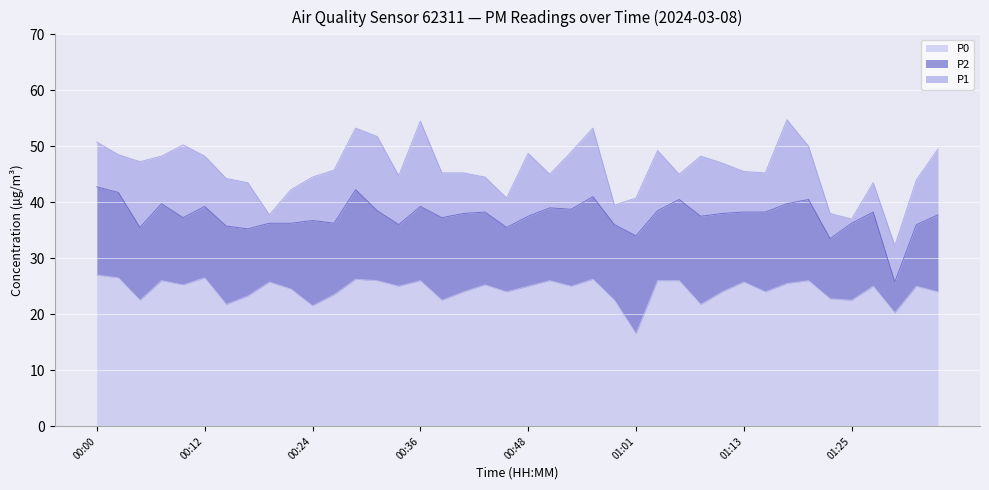

Reading right to left, what are all the values shown in this chart?

P1: 49.5	44.0	32.2	43.5	37.0	38.0	50.0	54.8	45.2	45.5	47.0	48.2	45.0	49.2	40.8	39.5	53.2	49.0	45.0	48.8	40.8	44.5	45.2	45.2	54.5	44.8	51.8	53.2	45.8	44.5	42.2	37.8	43.5	44.2	48.2	50.2	48.2	47.2	48.5	50.8
P2: 37.8	36.0	25.8	38.2	36.2	33.5	40.5	39.8	38.2	38.2	38.0	37.5	40.5	38.5	34.0	36.0	41.0	38.8	39.0	37.5	35.5	38.2	38.0	37.2	39.2	36.0	38.5	42.2	36.2	36.8	36.2	36.2	35.2	35.8	39.2	37.2	39.8	35.5	41.8	42.8
P0: 24.0	25.0	20.2	25.0	22.5	22.8	26.0	25.5	24.0	25.8	24.0	21.8	26.0	26.0	16.5	22.5	26.2	25.0	26.0	25.0	24.0	25.2	24.0	22.5	26.0	25.0	26.0	26.2	23.5	21.5	24.5	25.8	23.2	21.8	26.5	25.2	26.0	22.5	26.5	27.0